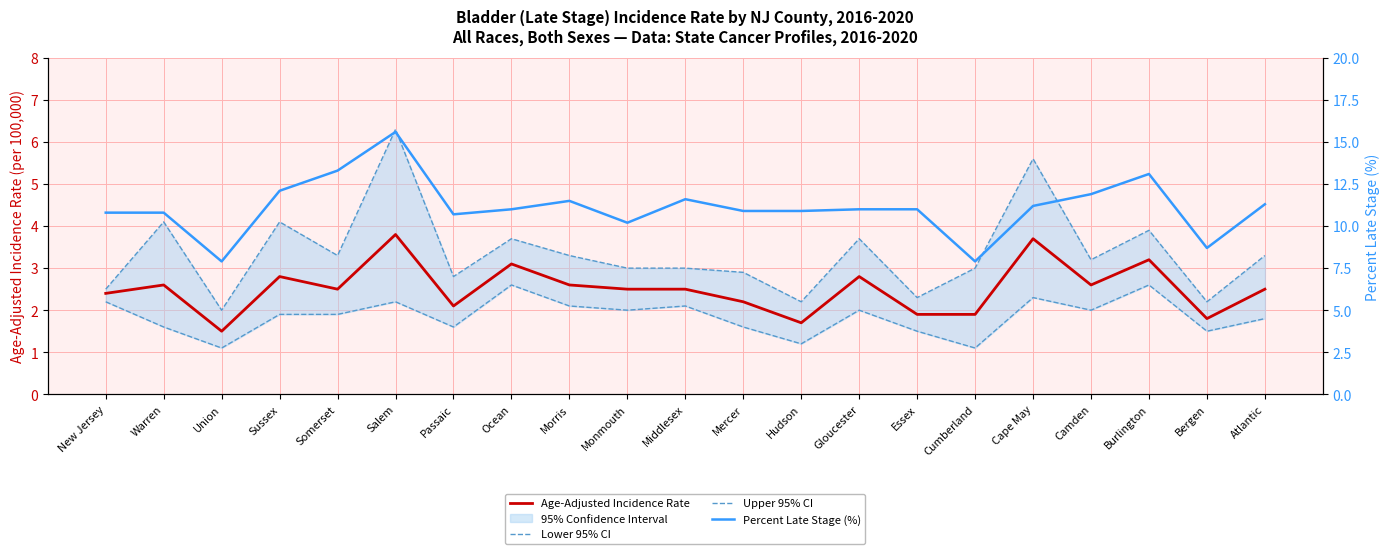

List the labels in order of Upper 95% CI value, largest first.

Salem, Cape May, Warren, Sussex, Burlington, Ocean, Gloucester, Somerset, Morris, Atlantic, Camden, Monmouth, Middlesex, Cumberland, Mercer, Passaic, New Jersey, Essex, Hudson, Bergen, Union